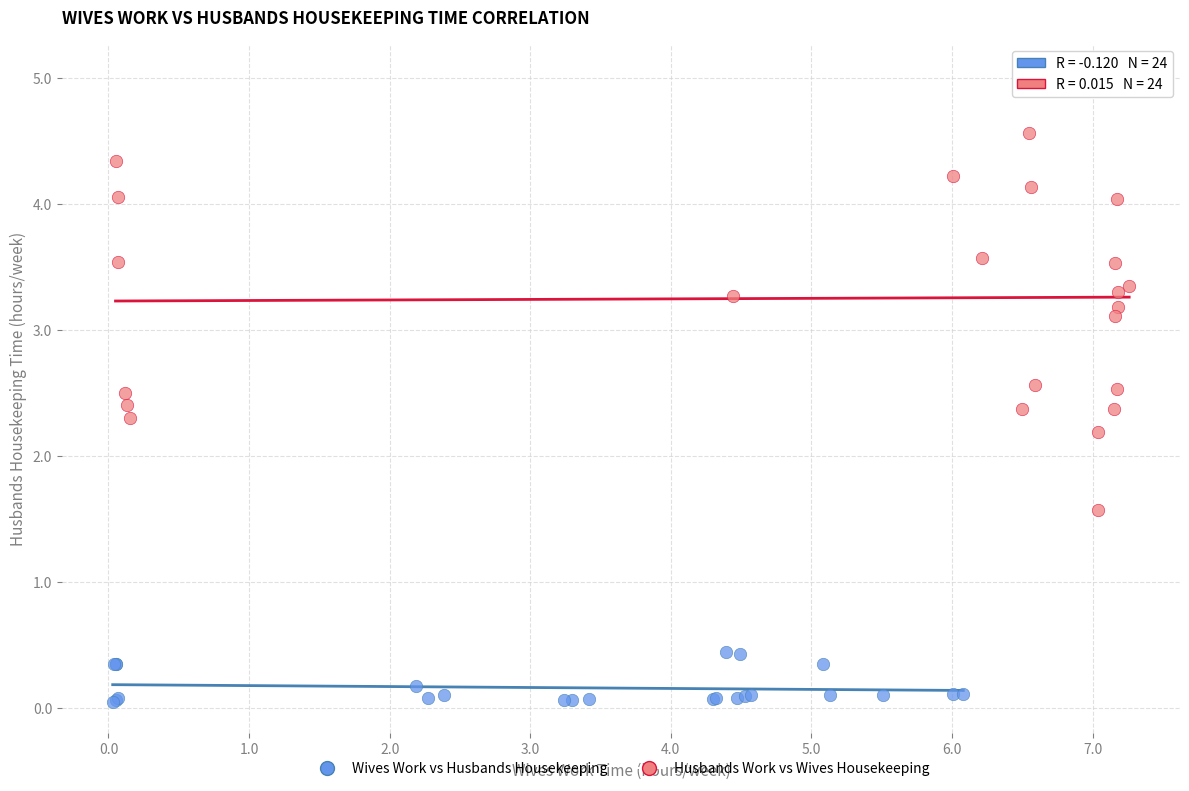

Which series has the largest Y range (max minus min)?

Husbands Work vs Wives Housekeeping